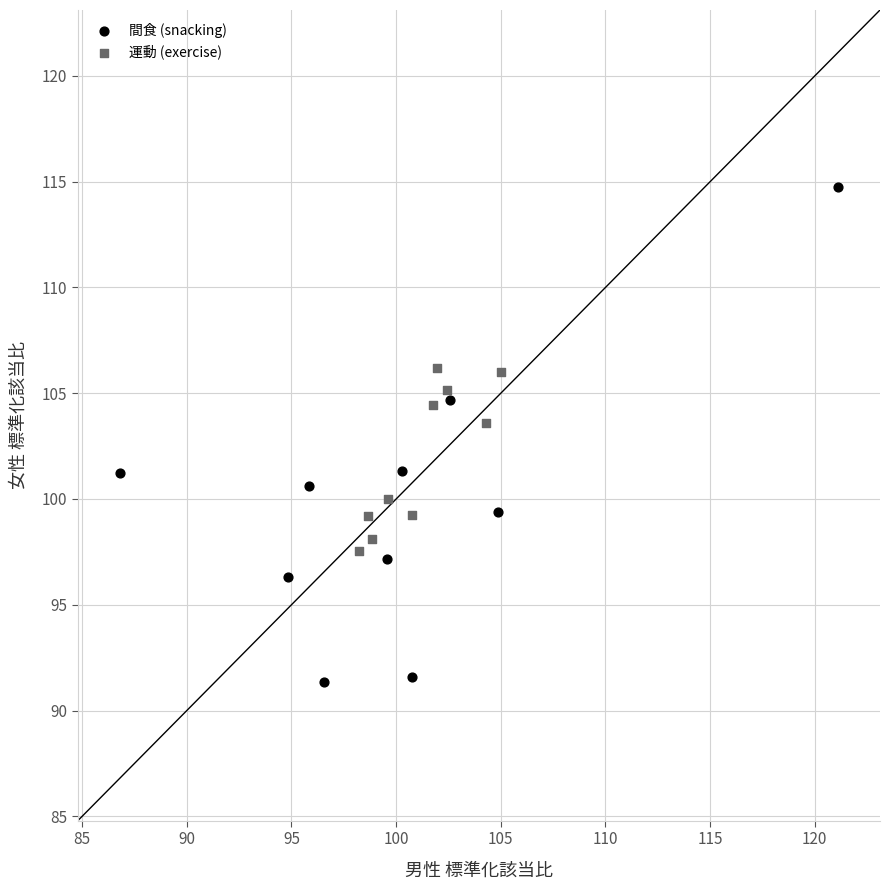

Which series has the largest Y range (max minus min)?

間食 (snacking)